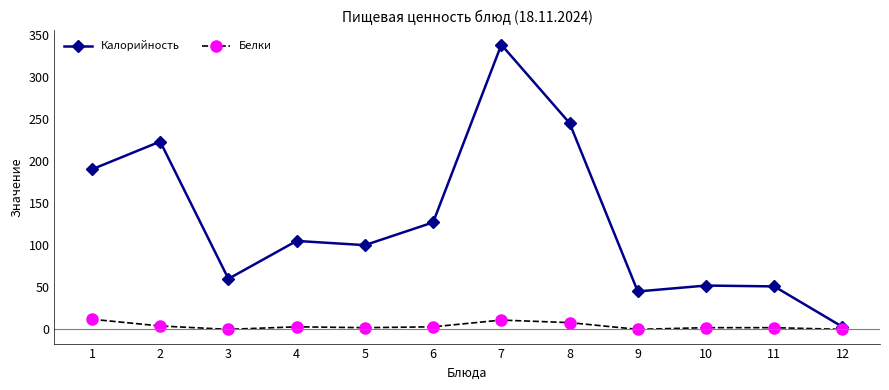

Which series has the largest range (max minus min)?

Калорийность